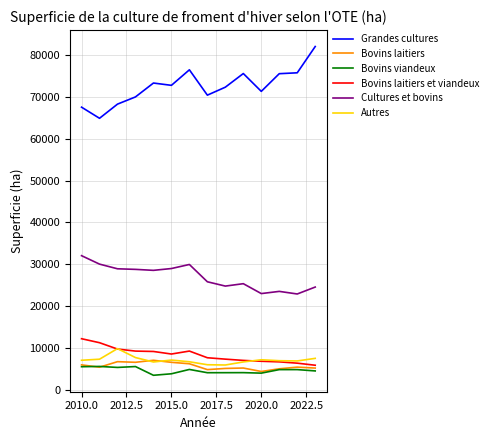

What is the minimum value shown in the chart?

3518